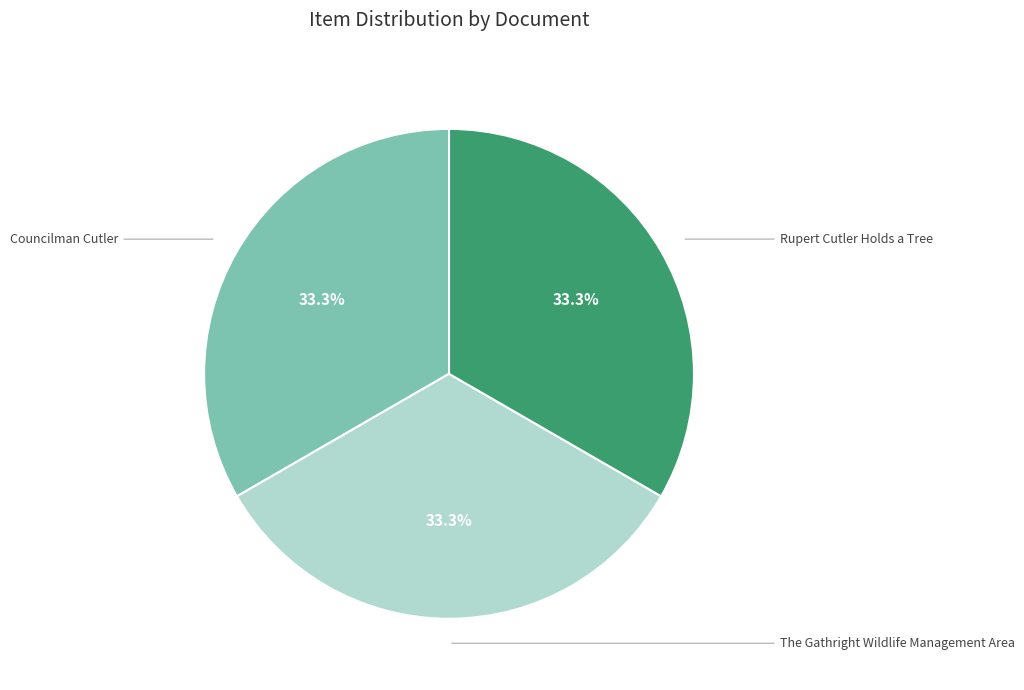

Is there any slice that represents more than half of the pie?

No